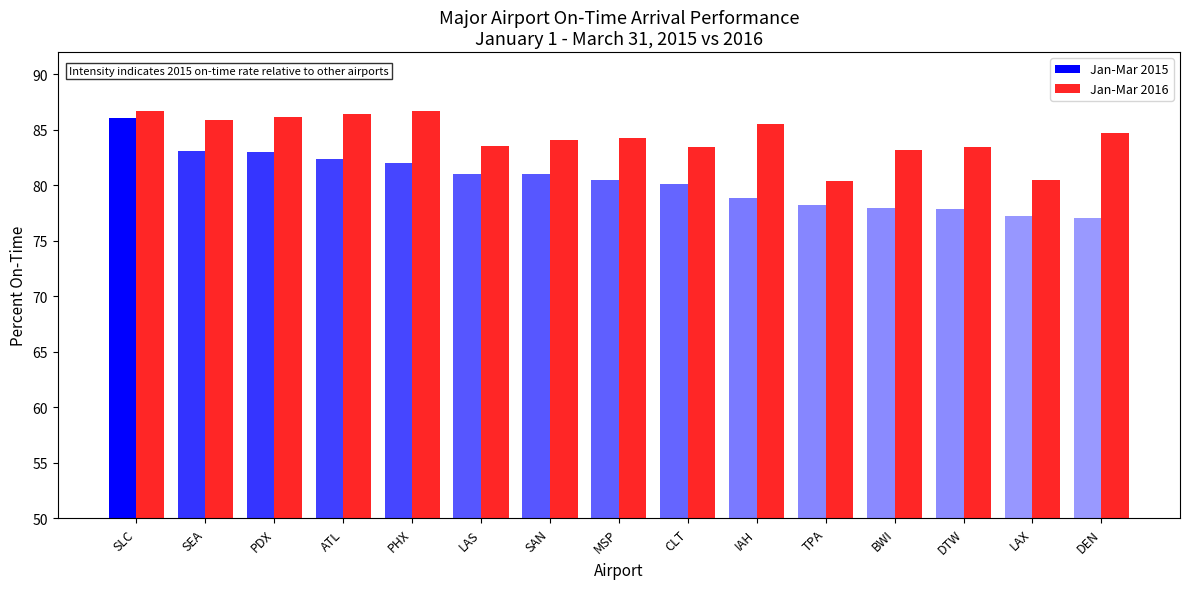

Which category has the highest value in the Jan-Mar 2015 series?

SLC